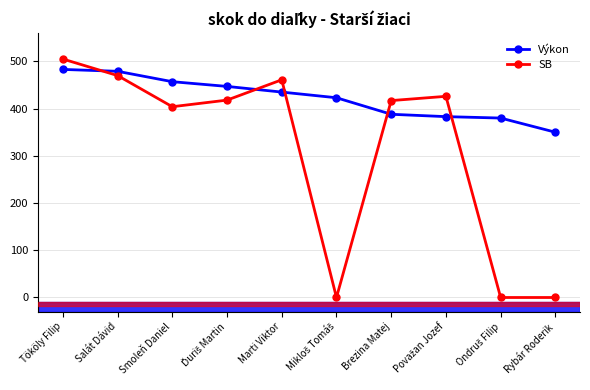

What is the sum of all Výkon values?

4225